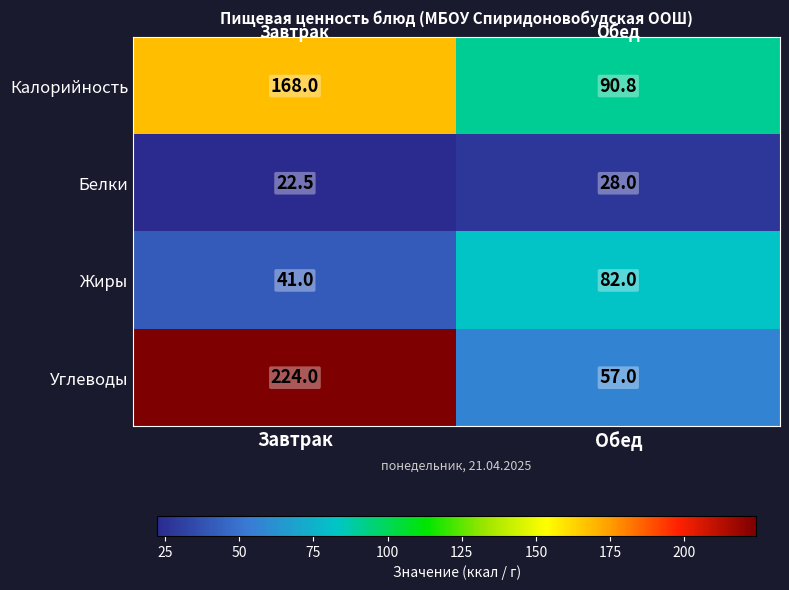

At which label is Белки closest to 25?

Завтрак